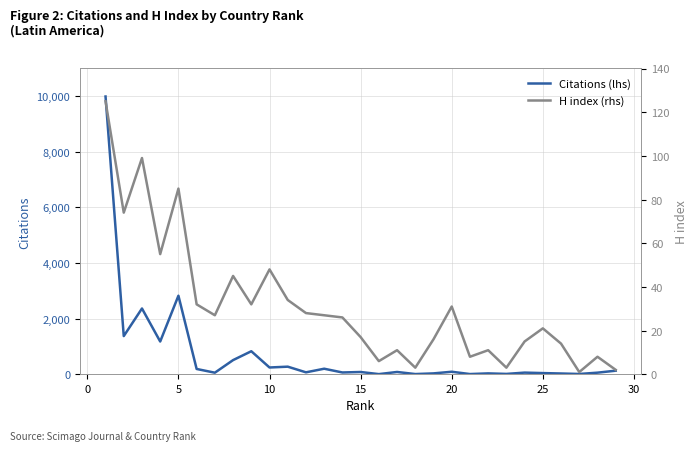

True or false: Citations (lhs) has a value of 58 at 23.

True